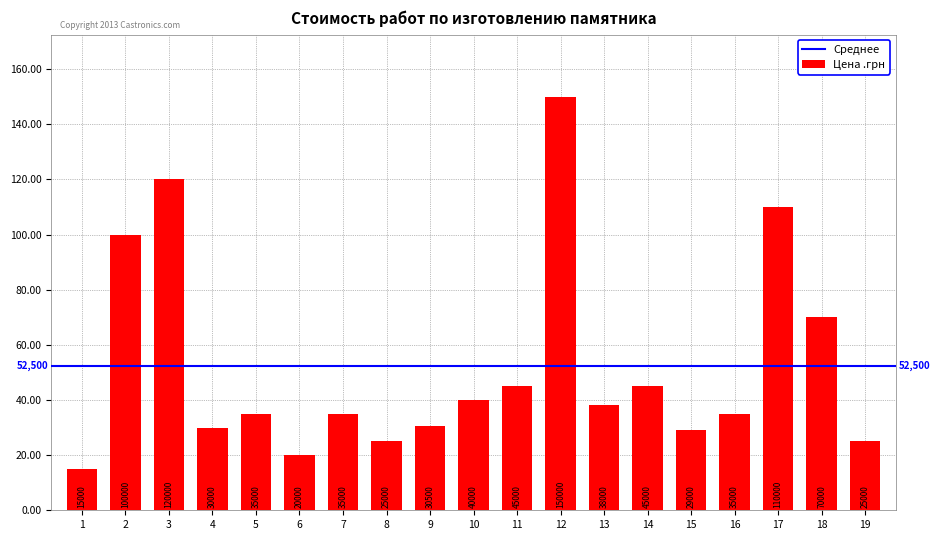

What is the maximum value shown in the chart?

150000